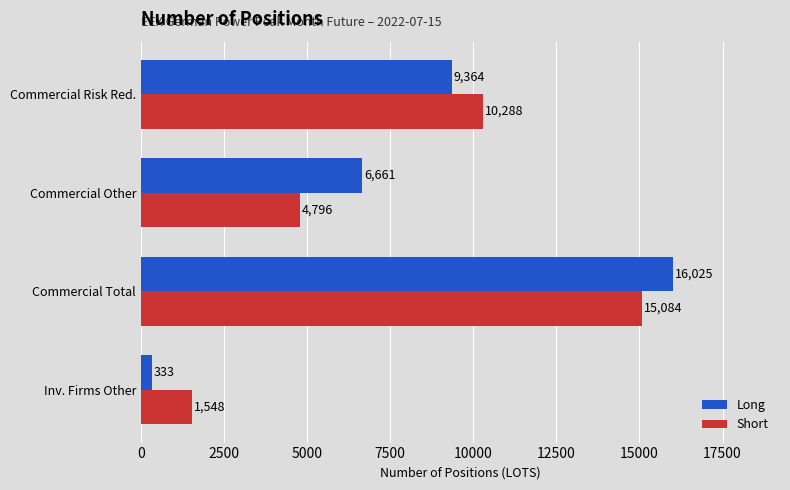

At which label is Short closest to 8316?

Commercial Risk Red.